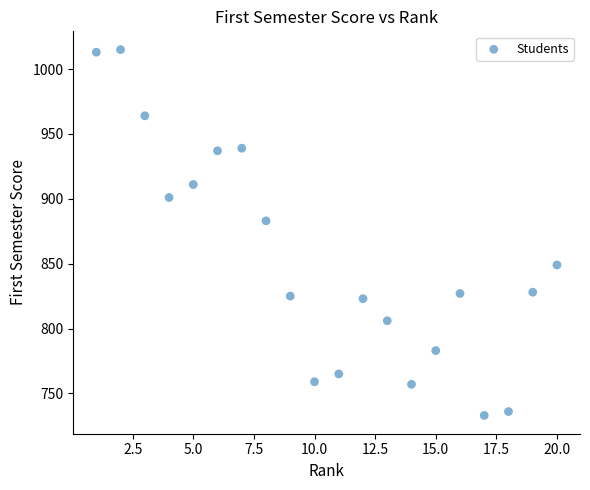

What is the range of Y values (max minus min)?

282